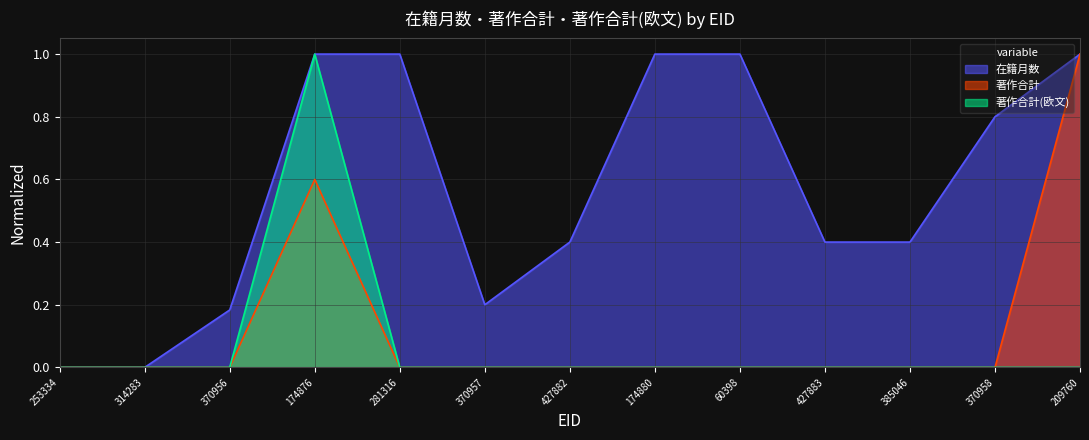

What is the label of the 10th point from the right?

174876